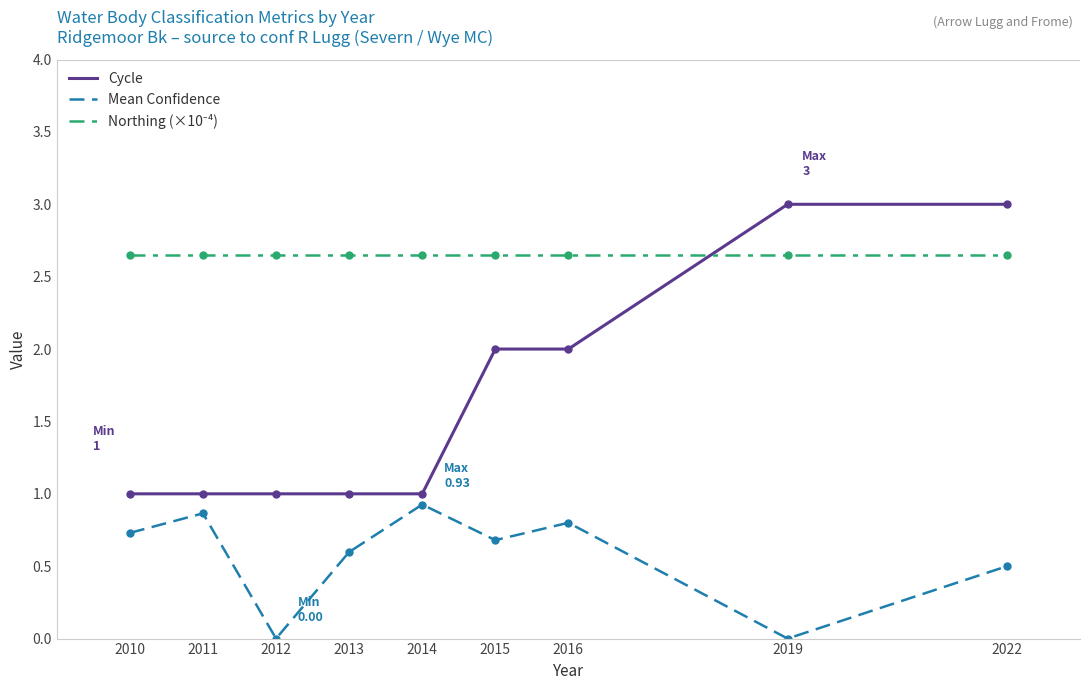

True or false: Mean Confidence has more than 1 interior local peaks.

True